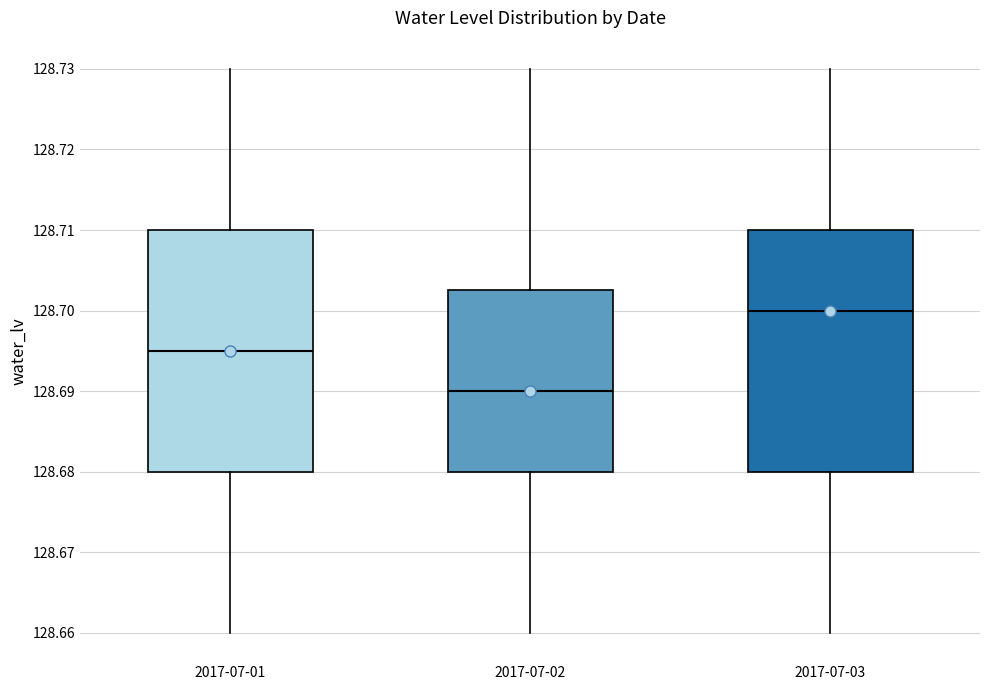

Which box's median line is the highest?

2017-07-03